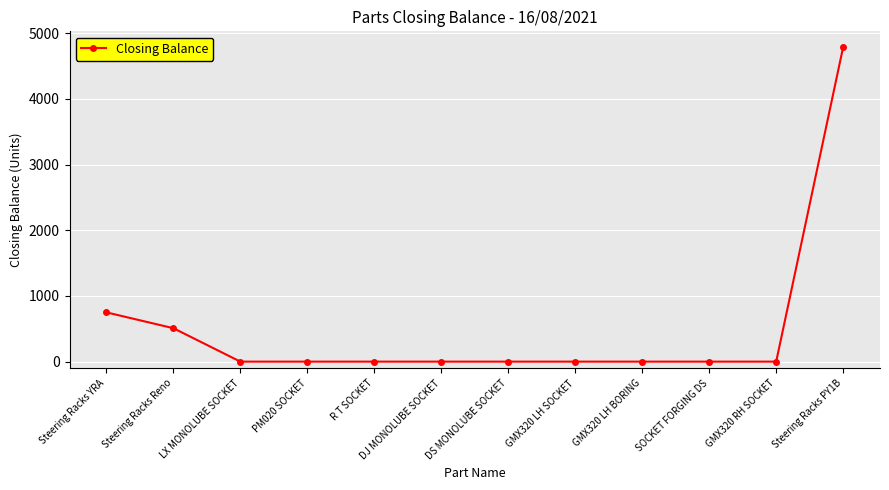

Between Steering Racks YRA and SOCKET FORGING DS, which is larger?

Steering Racks YRA